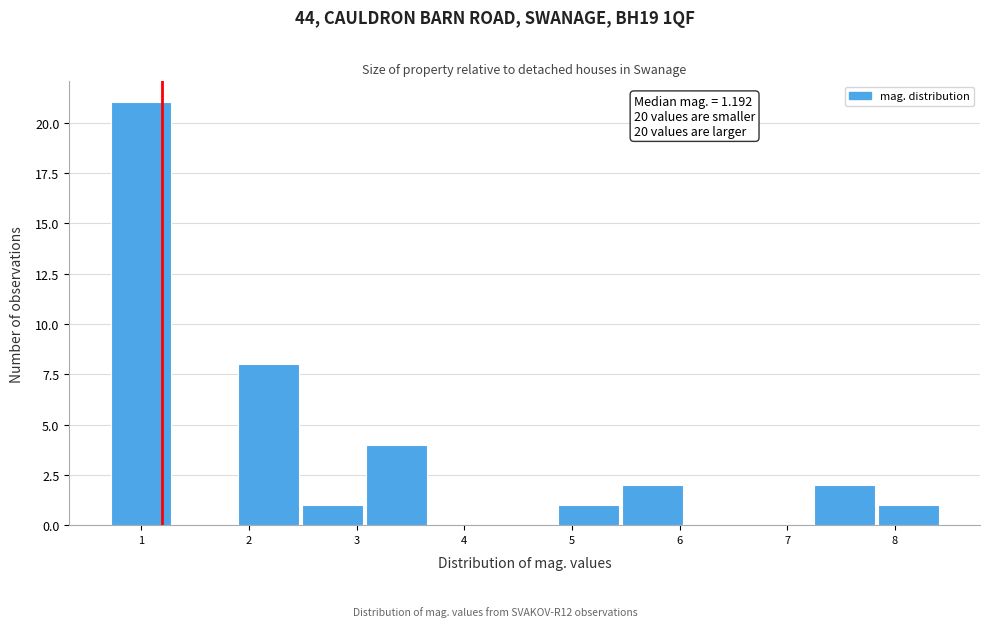

Over which range of the x-axis is the bar tallest?

0.7 to 1.3